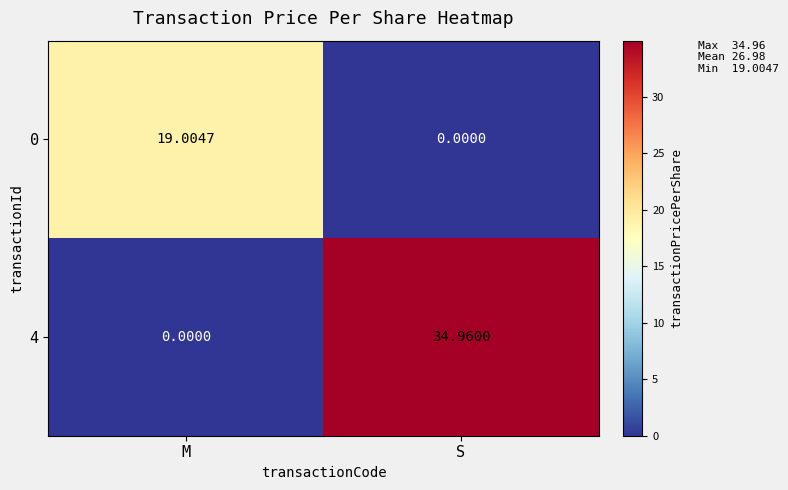

At which category is the sum across all series the highest?

S